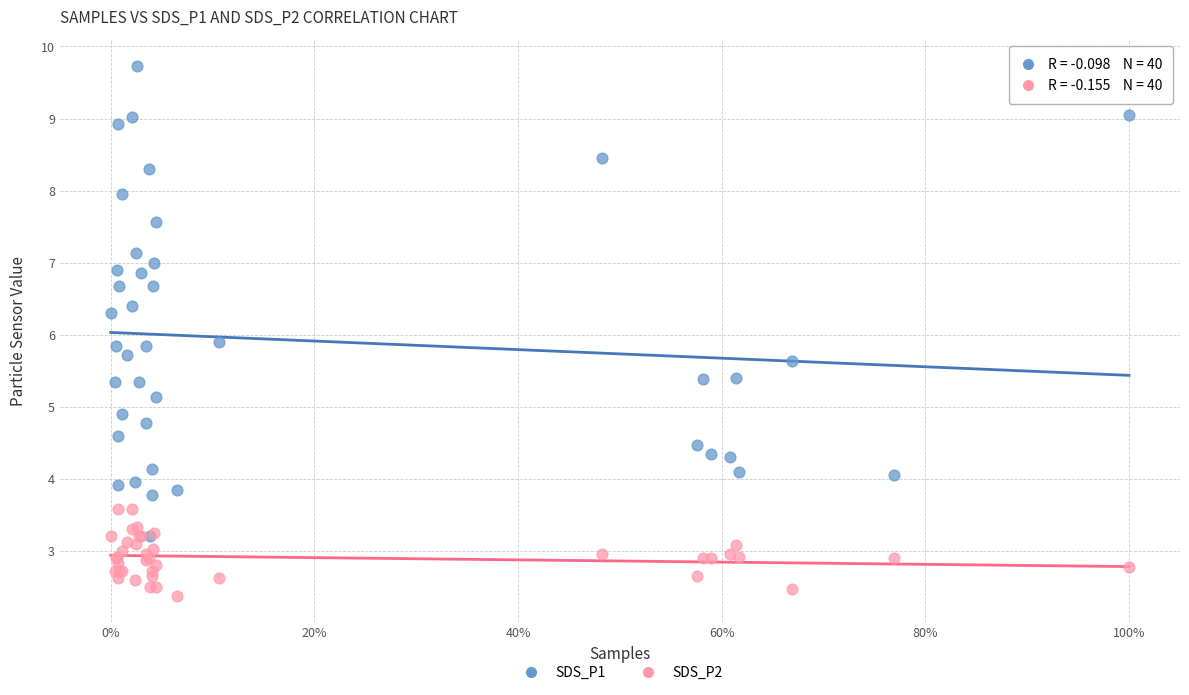

Which series has the largest Y range (max minus min)?

SDS_P1